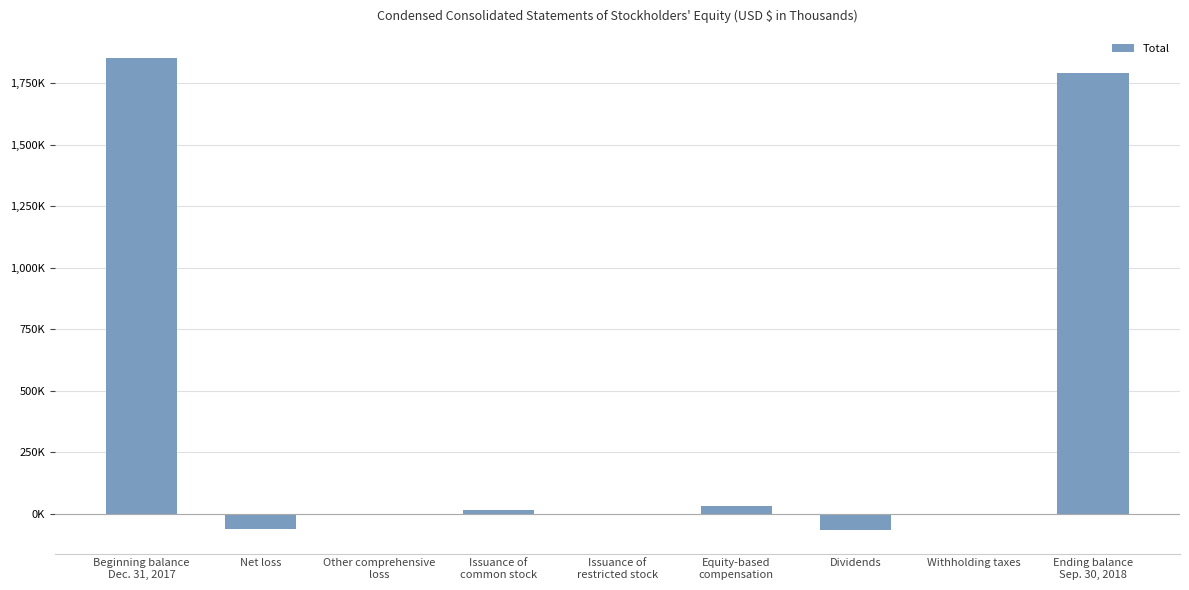

How many series are shown in this chart?

1